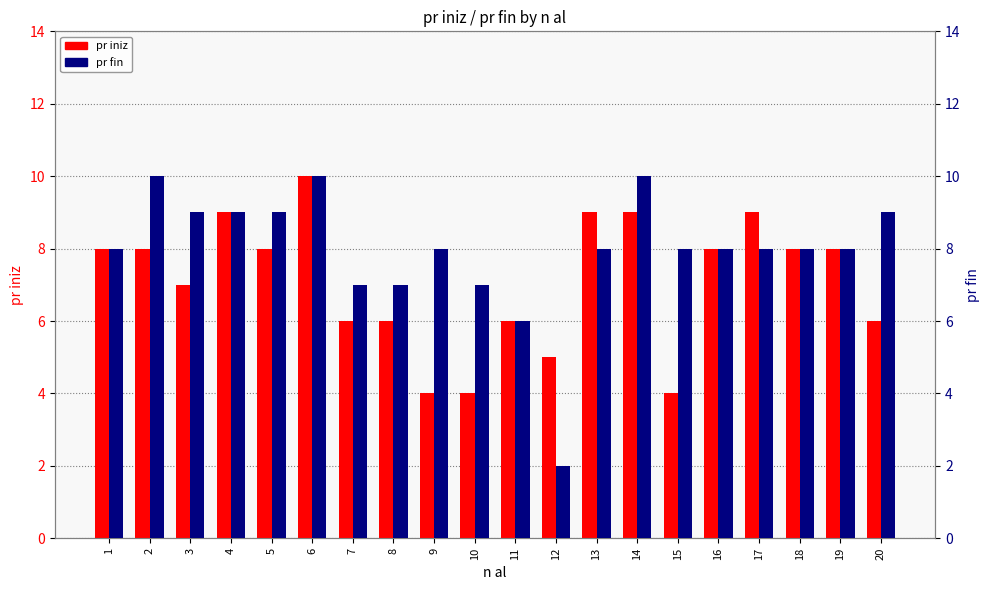

What is the value of the pr fin bar at the 13th from the left?

8